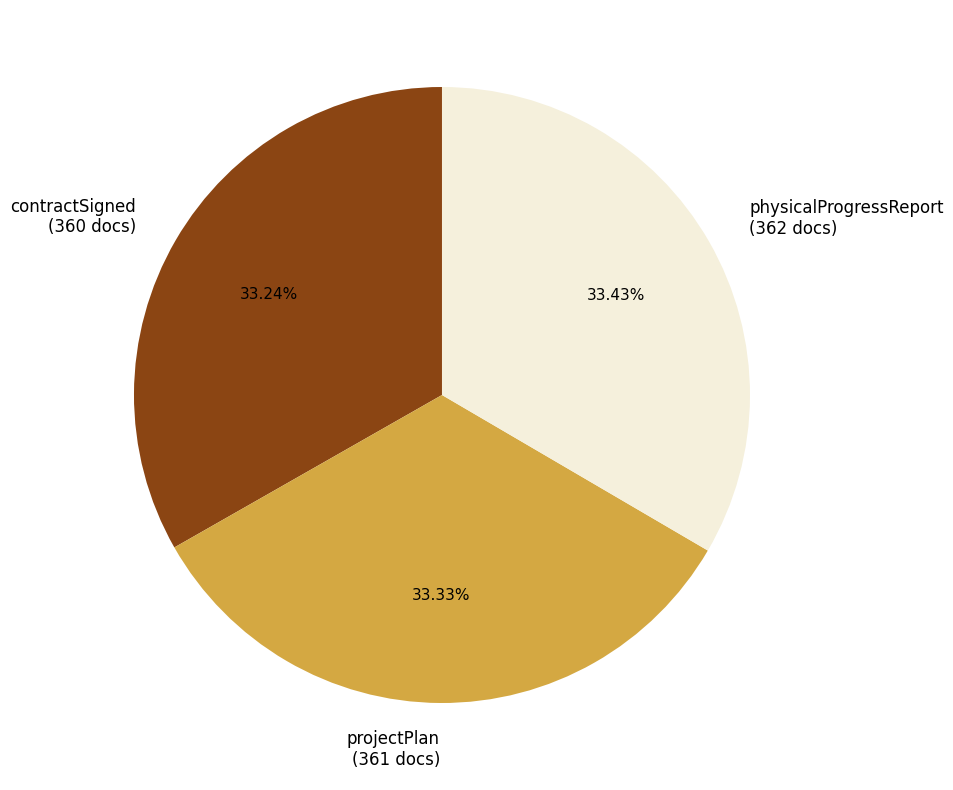

What percentage do projectPlan and physicalProgressReport together represent?

66.8%